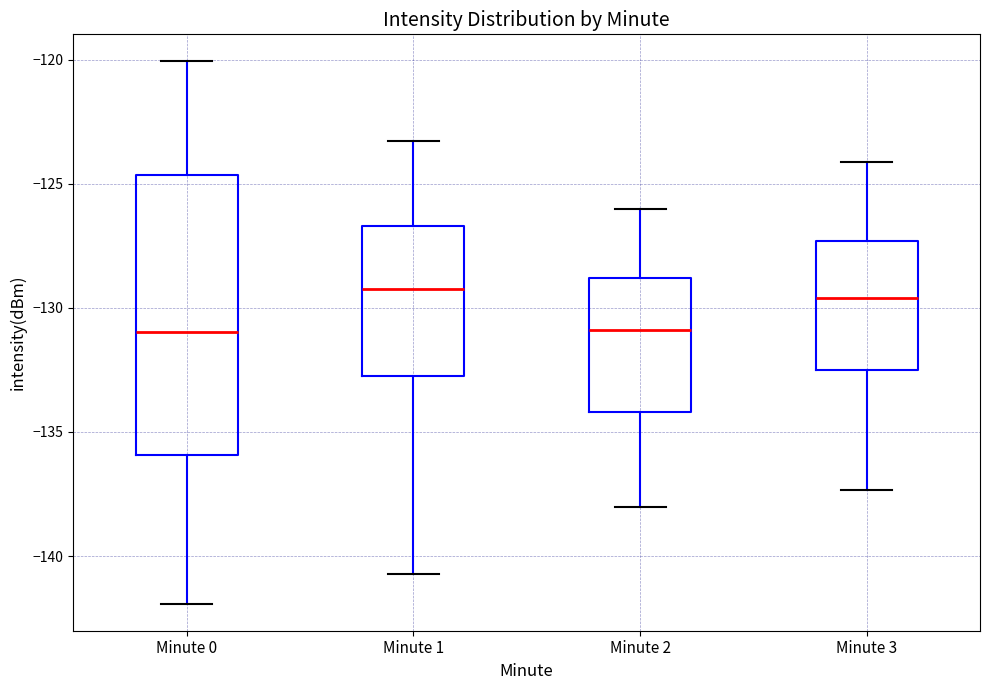

Which box is the tallest, from its lower edge to its upper edge?

Minute 0